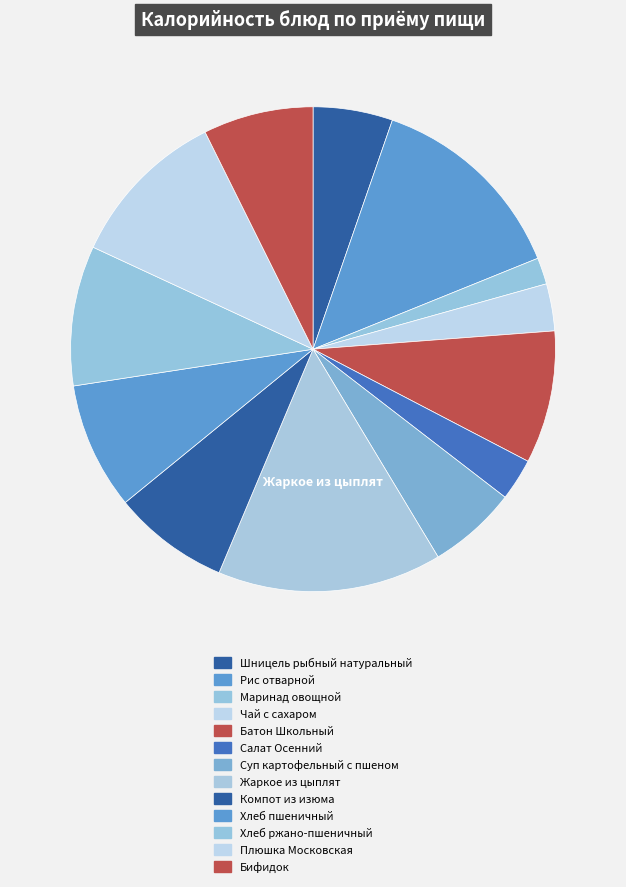

Is it true that Рис отварной is 4% of the pie?

False